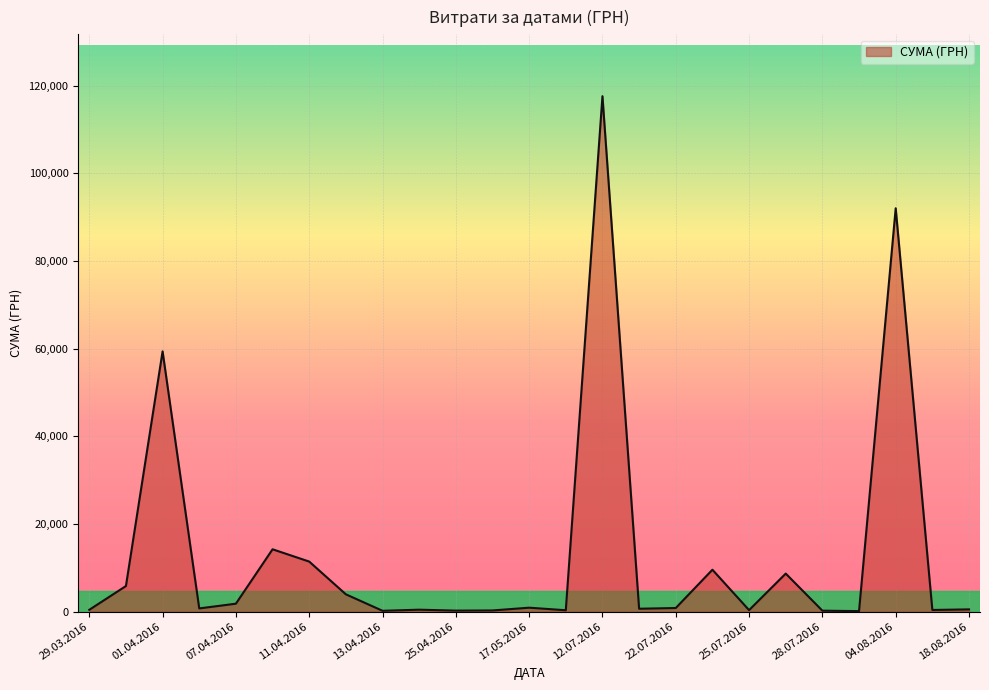

What is the difference between the maximum and second lowest values?

117394.9